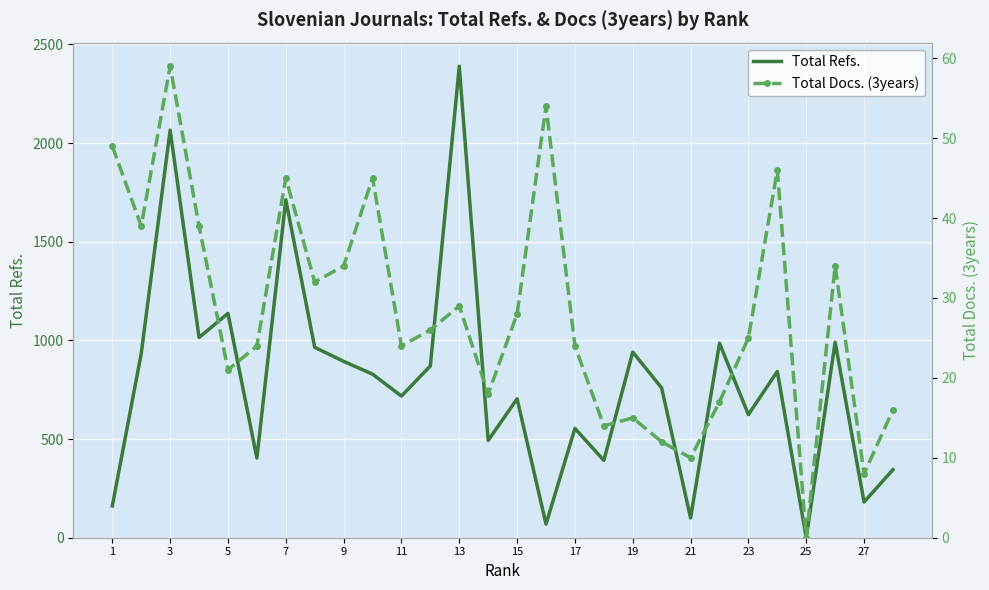

What is the maximum value for Total Refs.?

2390